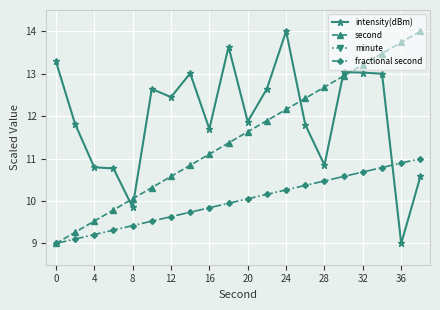

Which series has the widest spread of values?

intensity(dBm)